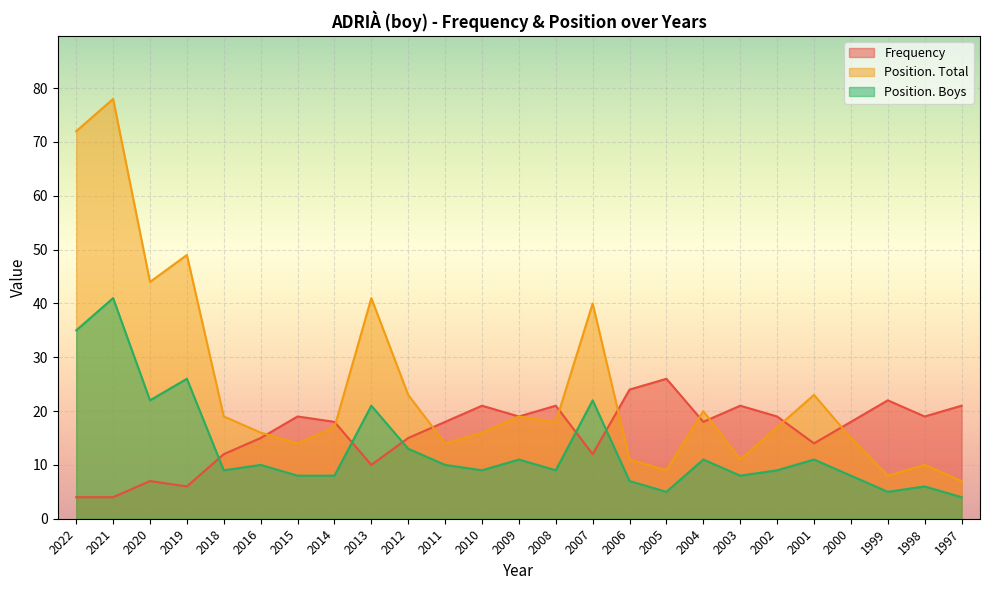

Which series has the largest range (max minus min)?

Position. Total